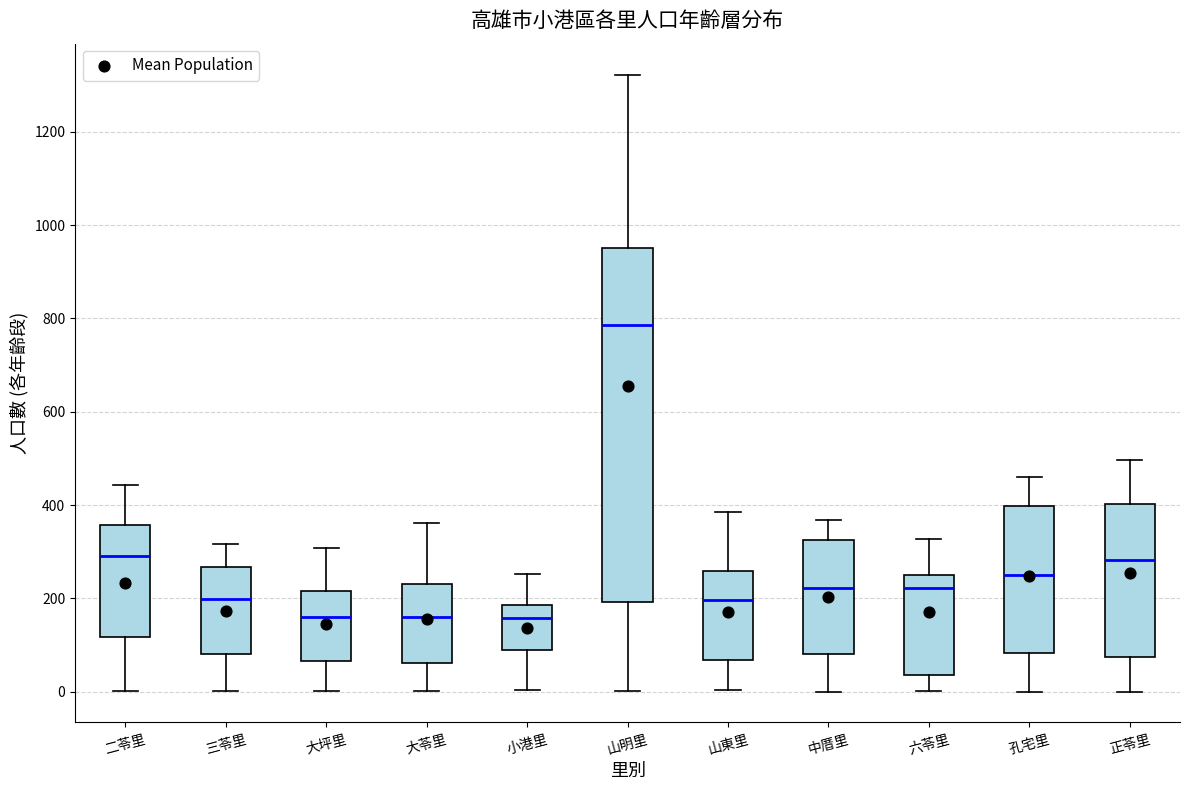

Which box is the tallest, from its lower edge to its upper edge?

山明里